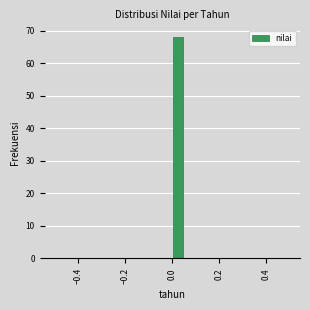

Read against the x-axis, roughly where is the centre of the tallest bar?

0.02